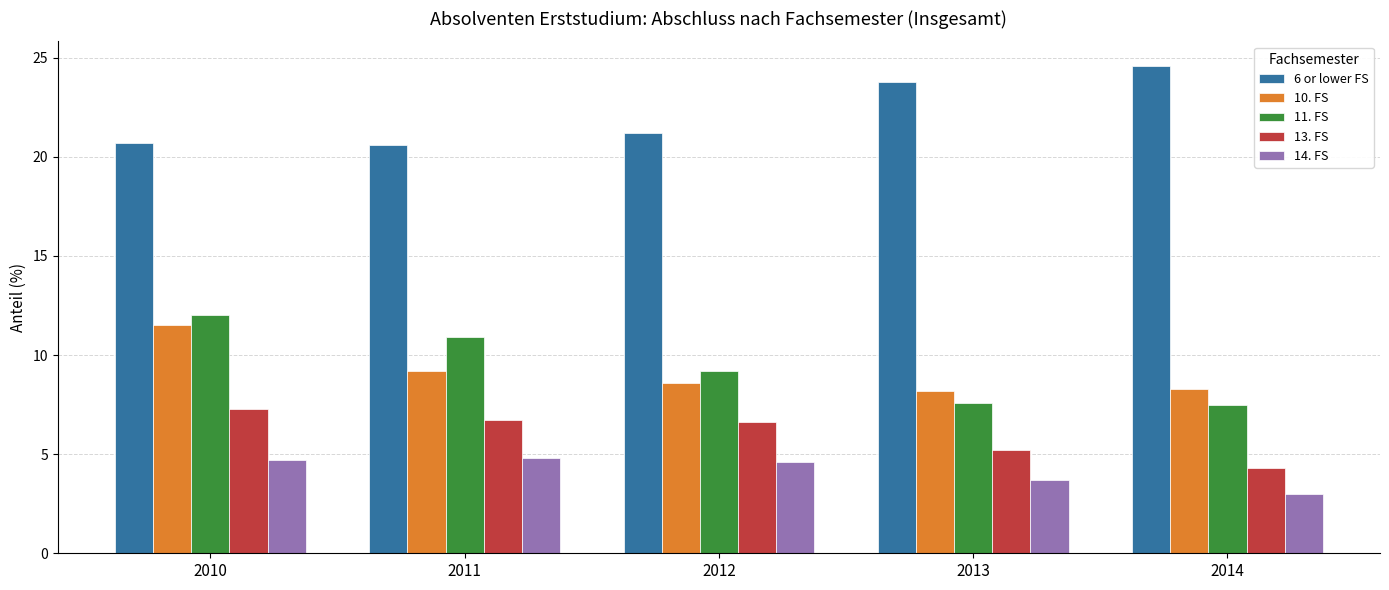

Between 2010 and 2012, which series saw the biggest shift?

10. FS